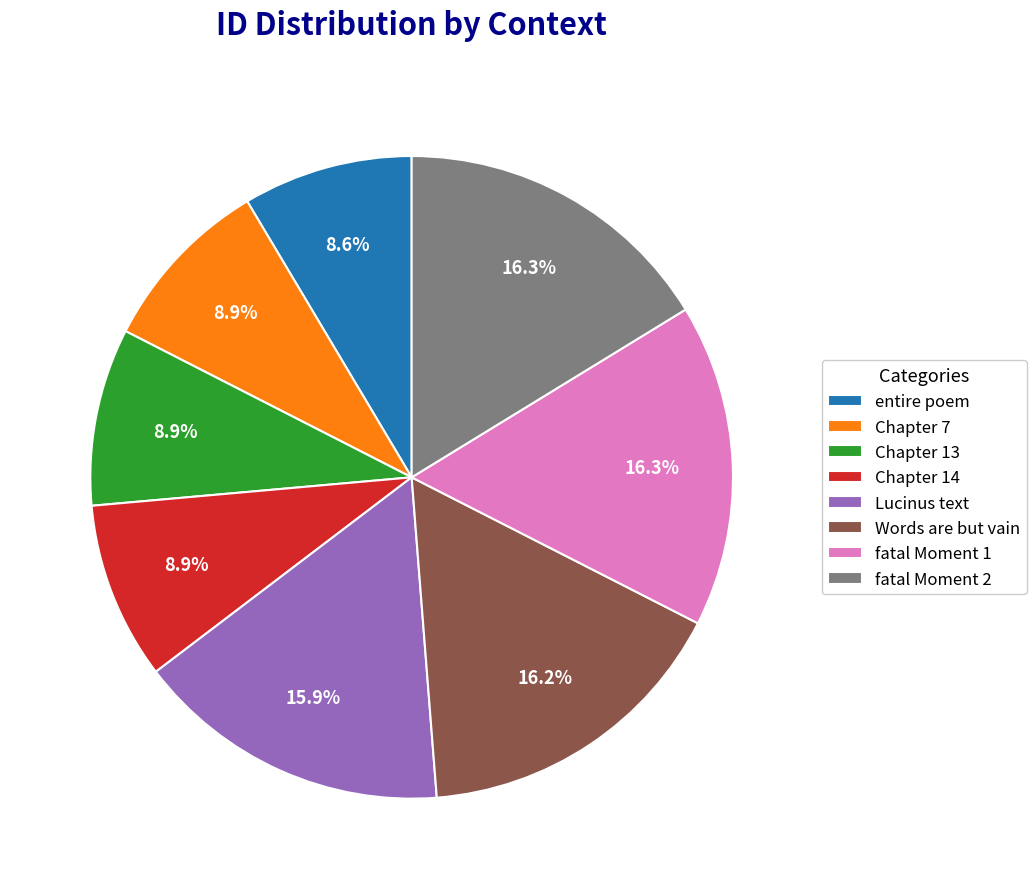

Is there a majority slice in this chart?

No